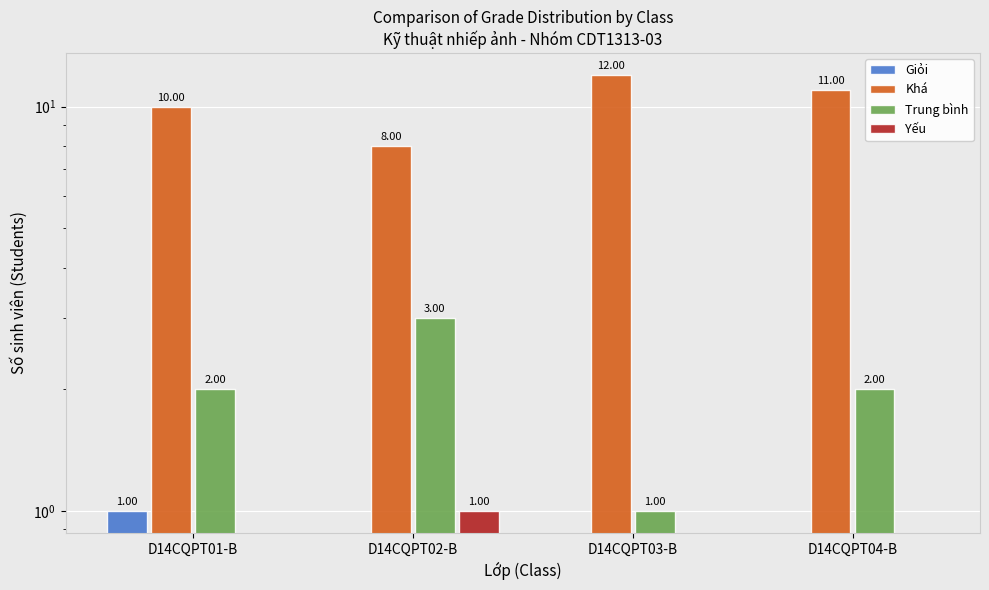

Reading left to right, list all the values displayed in this chart.

Giỏi: 1	0	0	0
Khá: 10	8	12	11
Trung bình: 2	3	1	2
Yếu: 0	1	0	0